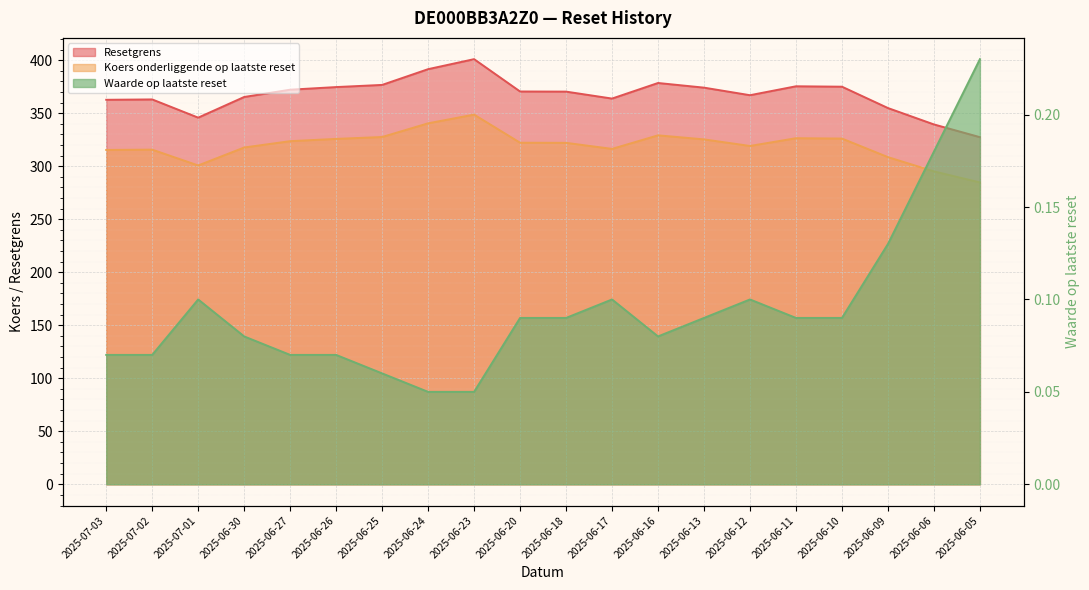

What is the approximate value of Resetgrens at 2025-06-12?

367.0